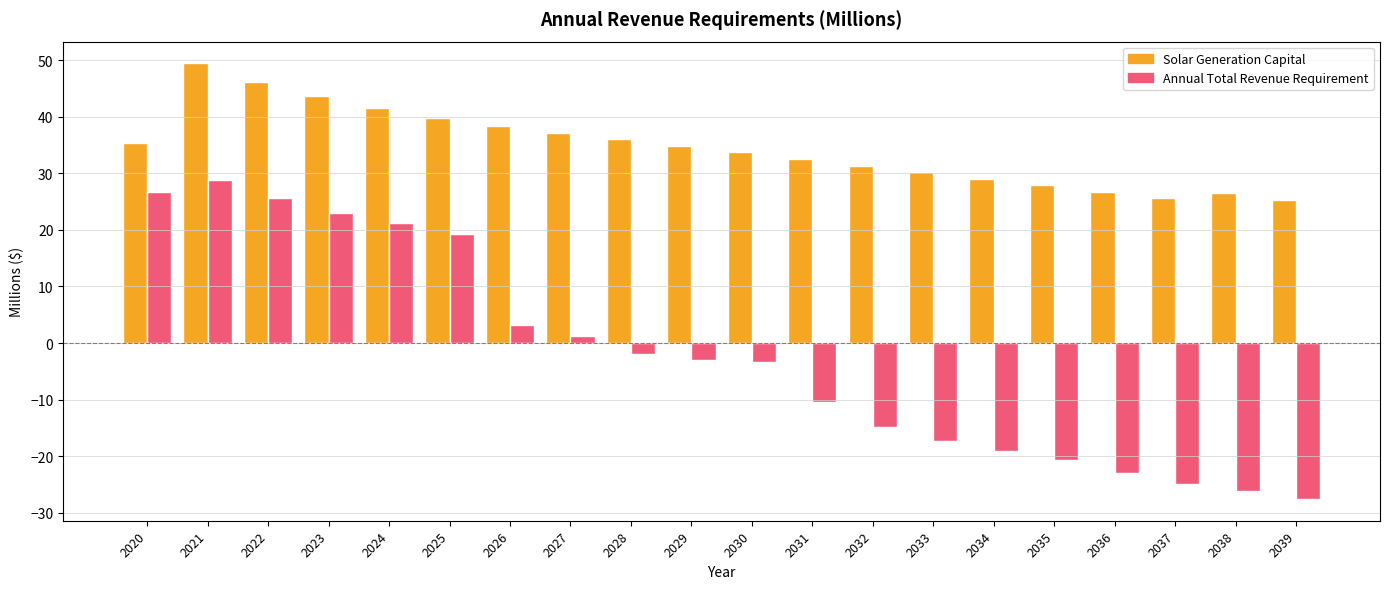

What is the smallest value displayed?

-27.6